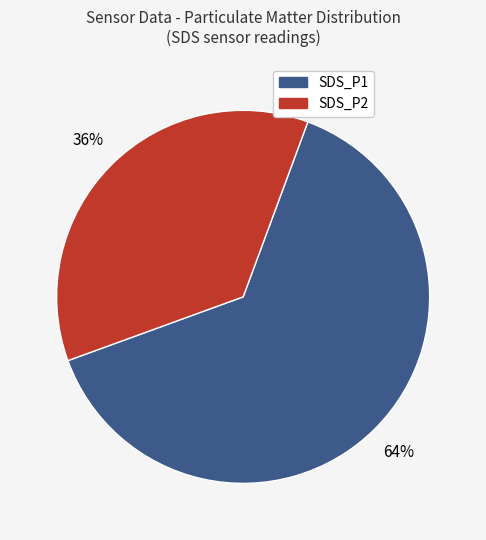

Is it true that SDS_P2 is 36% of the pie?

True